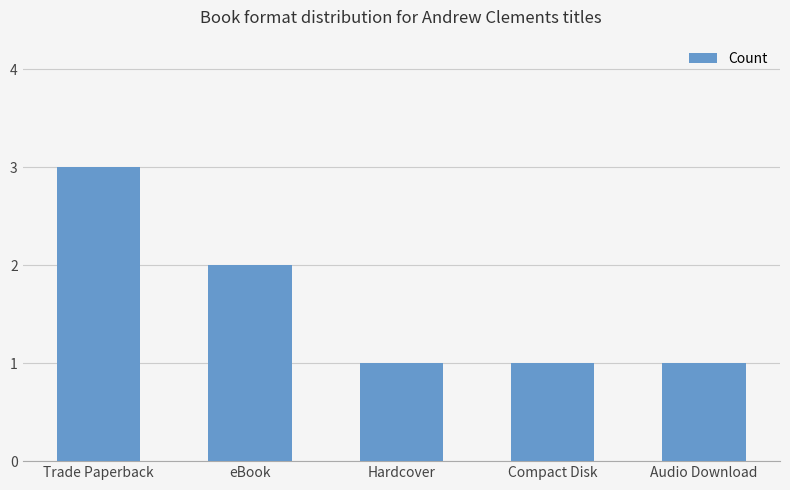

Reading left to right, transcribe all the data shown in this chart.

Trade Paperback=3	eBook=2	Hardcover=1	Compact Disk=1	Audio Download=1